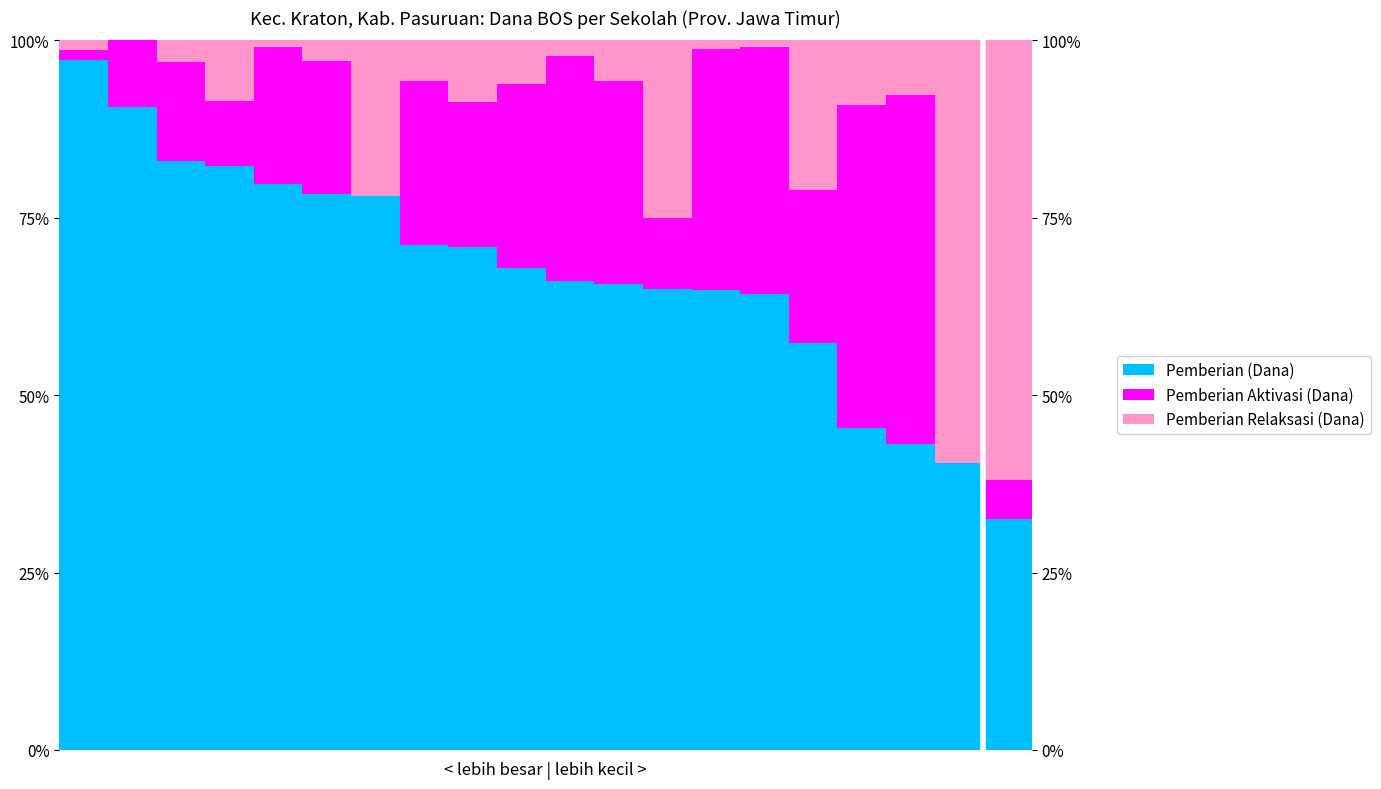

How many series are shown in this chart?

3